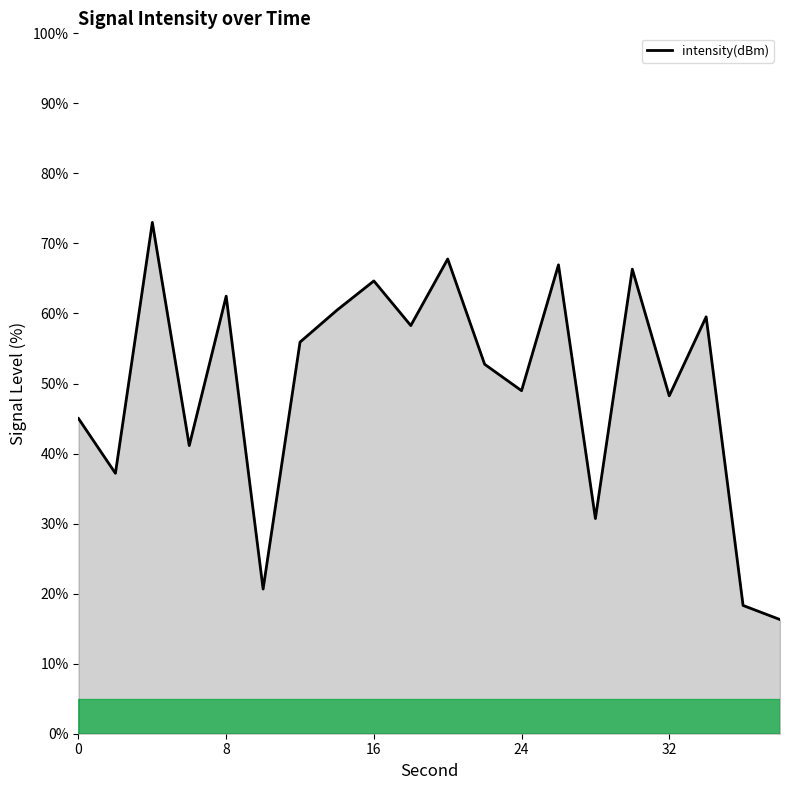

What is the difference between the maximum and minimum values?

56.7